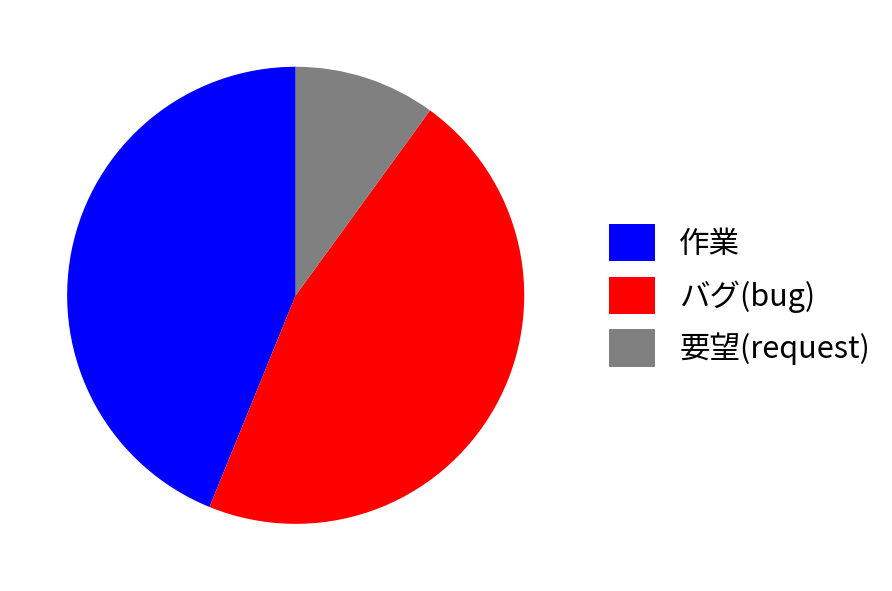

Rank the categories by value from highest to lowest.

バグ(bug), 作業, 要望(request)